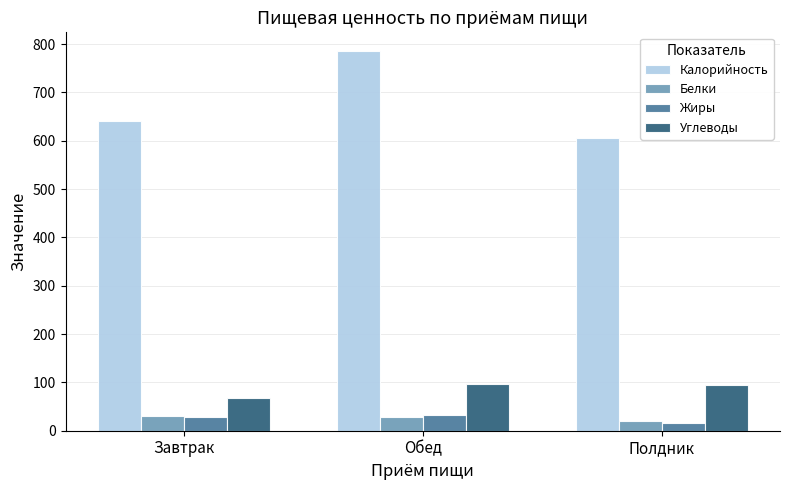

Which series changed the most between Обед and Полдник?

Калорийность